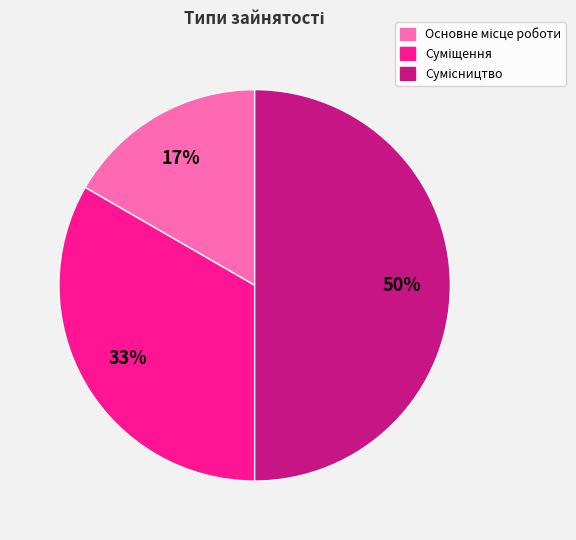

To the nearest percent, what is the difference between the largest and smallest slice percentages?

33%